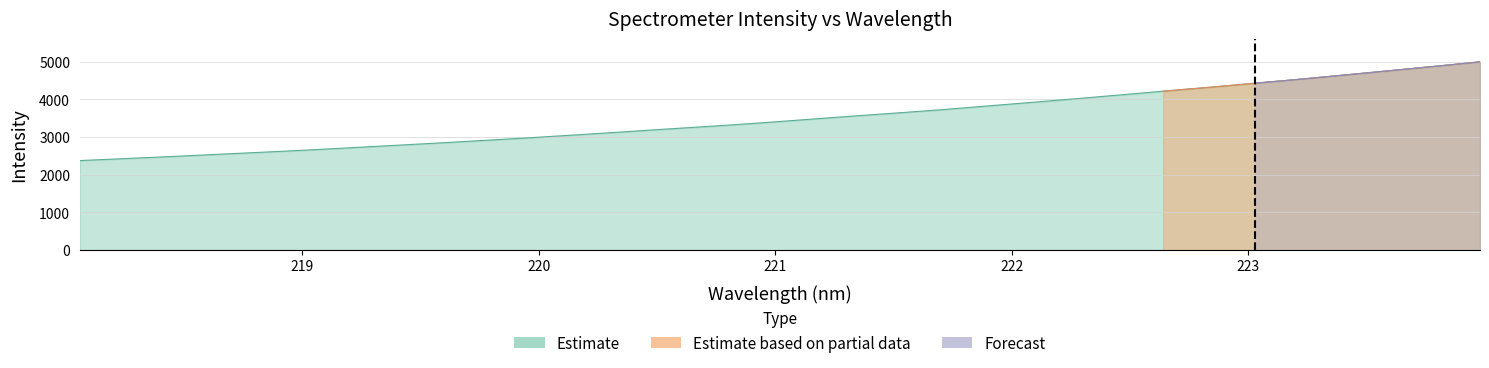

Reading left to right, extract all data points from this chart.

Estimate: 2377.2	2429.8	2483.2	2539.3	2595.5	2655.7	2719.8	2783.9	2848.3	2916.1	2986.1	3059.9	3136.0	3214.2	3293.1	3373.9	3461.3	3550.2	3634.4	3721.2	3818.1	3915.2	4013.2	4115.9	4219.0	4325.2	4431.7	4537.8	4650.6	4764.8	4880.0	4998.1
Estimate based on partial data: 0.0	0.0	0.0	0.0	0.0	0.0	0.0	0.0	0.0	0.0	0.0	0.0	0.0	0.0	0.0	0.0	0.0	0.0	0.0	0.0	0.0	0.0	0.0	0.0	4219.0	4325.2	4431.7	4537.8	4650.6	4764.8	4880.0	4998.1
Forecast: 0.0	0.0	0.0	0.0	0.0	0.0	0.0	0.0	0.0	0.0	0.0	0.0	0.0	0.0	0.0	0.0	0.0	0.0	0.0	0.0	0.0	0.0	0.0	0.0	0.0	0.0	4431.7	4537.8	4650.6	4764.8	4880.0	4998.1